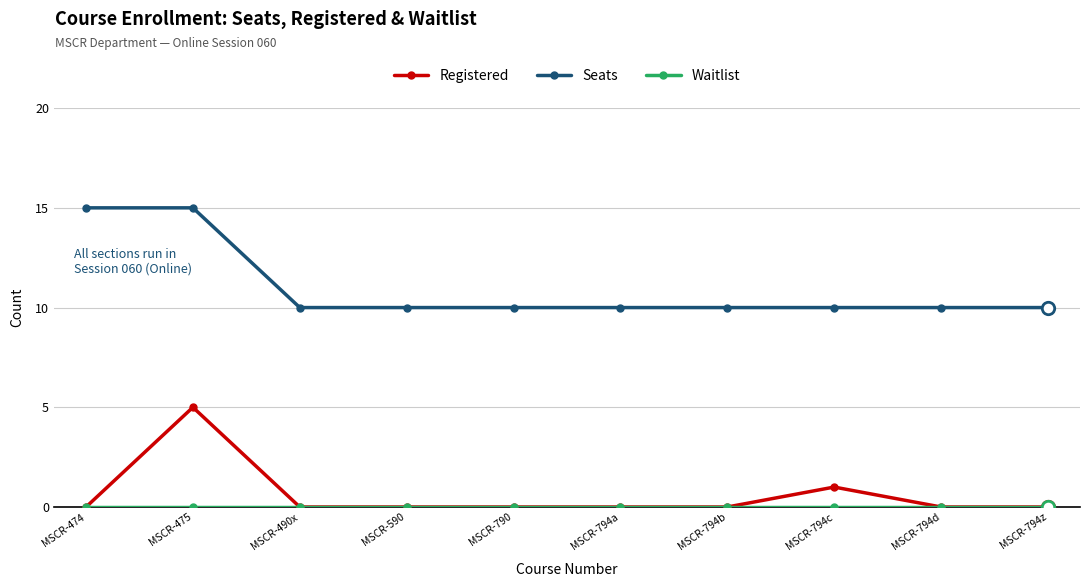

What is the difference between the highest and lowest values at MSCR-474?

15